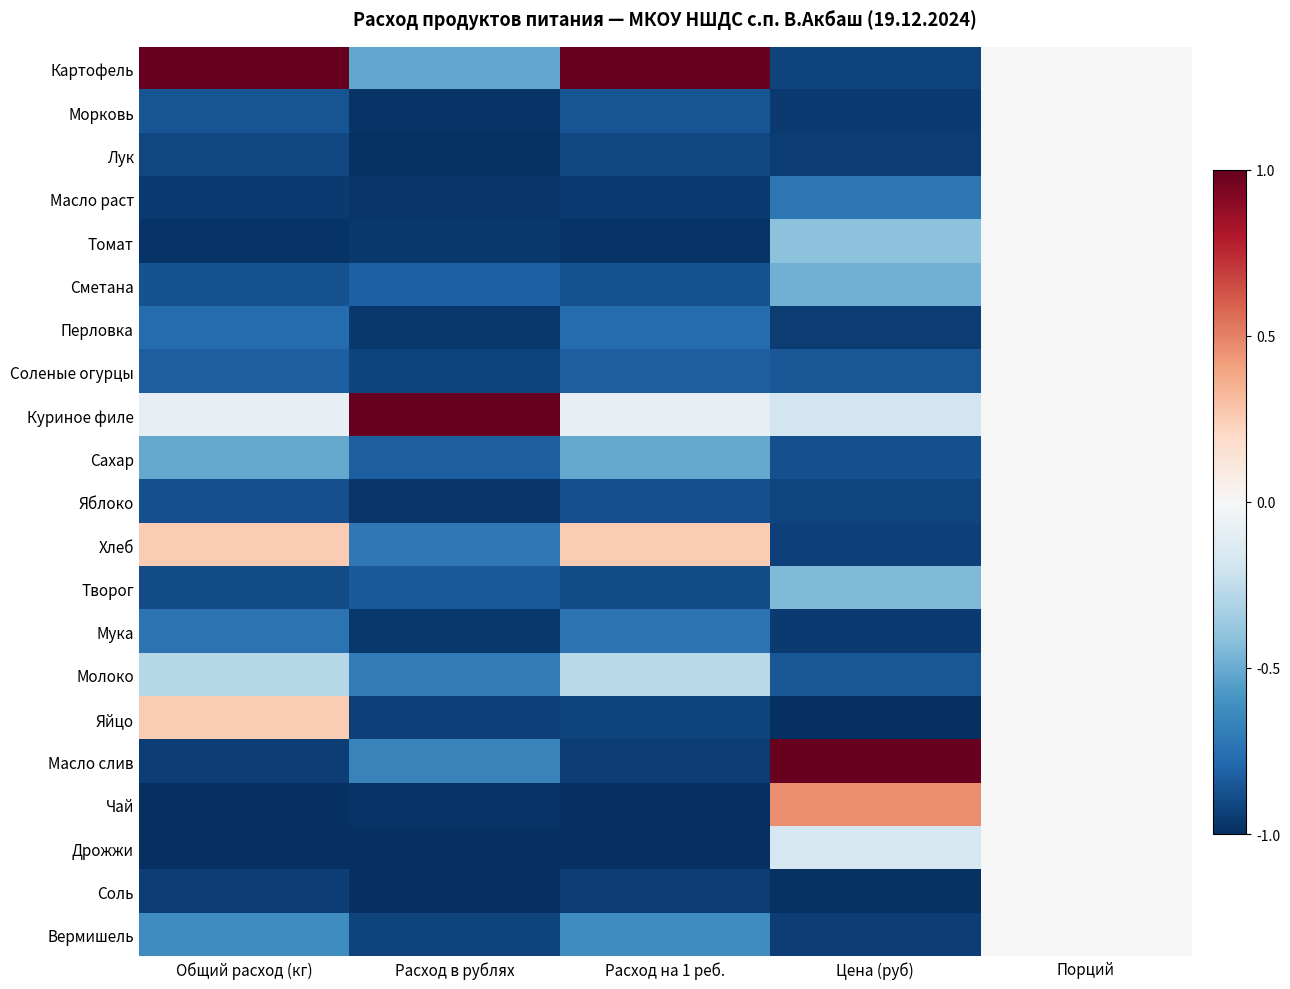

Reading left to right, extract all data points from this chart.

Картофель: Общий расход (кг)=1.0	Расход в рублях=-0.5	Расход на 1 реб.=1.0	Цена (руб)=-0.9	Порций=0.0
Морковь: Общий расход (кг)=-0.9	Расход в рублях=-1.0	Расход на 1 реб.=-0.9	Цена (руб)=-1.0	Порций=0.0
Лук: Общий расход (кг)=-0.9	Расход в рублях=-1.0	Расход на 1 реб.=-0.9	Цена (руб)=-0.9	Порций=0.0
Масло раст: Общий расход (кг)=-1.0	Расход в рублях=-1.0	Расход на 1 реб.=-1.0	Цена (руб)=-0.7	Порций=0.0
Томат: Общий расход (кг)=-1.0	Расход в рублях=-1.0	Расход на 1 реб.=-1.0	Цена (руб)=-0.4	Порций=0.0
Сметана: Общий расход (кг)=-0.9	Расход в рублях=-0.8	Расход на 1 реб.=-0.9	Цена (руб)=-0.5	Порций=0.0
Перловка: Общий расход (кг)=-0.8	Расход в рублях=-1.0	Расход на 1 реб.=-0.8	Цена (руб)=-1.0	Порций=0.0
Соленые огурцы: Общий расход (кг)=-0.8	Расход в рублях=-0.9	Расход на 1 реб.=-0.8	Цена (руб)=-0.9	Порций=0.0
Куриное филе: Общий расход (кг)=-0.1	Расход в рублях=1.0	Расход на 1 реб.=-0.1	Цена (руб)=-0.2	Порций=0.0
Сахар: Общий расход (кг)=-0.5	Расход в рублях=-0.8	Расход на 1 реб.=-0.5	Цена (руб)=-0.9	Порций=0.0
Яблоко: Общий расход (кг)=-0.9	Расход в рублях=-1.0	Расход на 1 реб.=-0.9	Цена (руб)=-0.9	Порций=0.0
Хлеб: Общий расход (кг)=0.3	Расход в рублях=-0.7	Расход на 1 реб.=0.3	Цена (руб)=-0.9	Порций=0.0
Творог: Общий расход (кг)=-0.9	Расход в рублях=-0.8	Расход на 1 реб.=-0.9	Цена (руб)=-0.4	Порций=0.0
Мука: Общий расход (кг)=-0.7	Расход в рублях=-1.0	Расход на 1 реб.=-0.7	Цена (руб)=-1.0	Порций=0.0
Молоко: Общий расход (кг)=-0.3	Расход в рублях=-0.7	Расход на 1 реб.=-0.3	Цена (руб)=-0.9	Порций=0.0
Яйцо: Общий расход (кг)=0.3	Расход в рублях=-0.9	Расход на 1 реб.=-0.9	Цена (руб)=-1.0	Порций=0.0
Масло слив: Общий расход (кг)=-0.9	Расход в рублях=-0.7	Расход на 1 реб.=-0.9	Цена (руб)=1.0	Порций=0.0
Чай: Общий расход (кг)=-1.0	Расход в рублях=-1.0	Расход на 1 реб.=-1.0	Цена (руб)=0.5	Порций=0.0
Дрожжи: Общий расход (кг)=-1.0	Расход в рублях=-1.0	Расход на 1 реб.=-1.0	Цена (руб)=-0.2	Порций=0.0
Соль: Общий расход (кг)=-0.9	Расход в рублях=-1.0	Расход на 1 реб.=-0.9	Цена (руб)=-1.0	Порций=0.0
Вермишель: Общий расход (кг)=-0.6	Расход в рублях=-0.9	Расход на 1 реб.=-0.6	Цена (руб)=-0.9	Порций=0.0